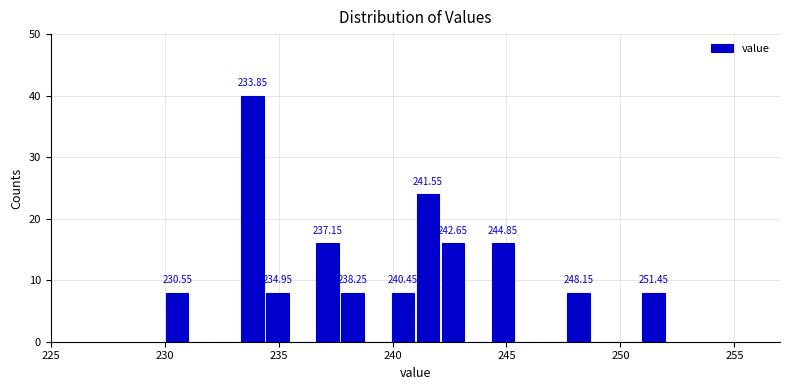

Around what value on the x-axis is the tallest bar? Give the approximate position of its centre, as read against the axis.

234.0